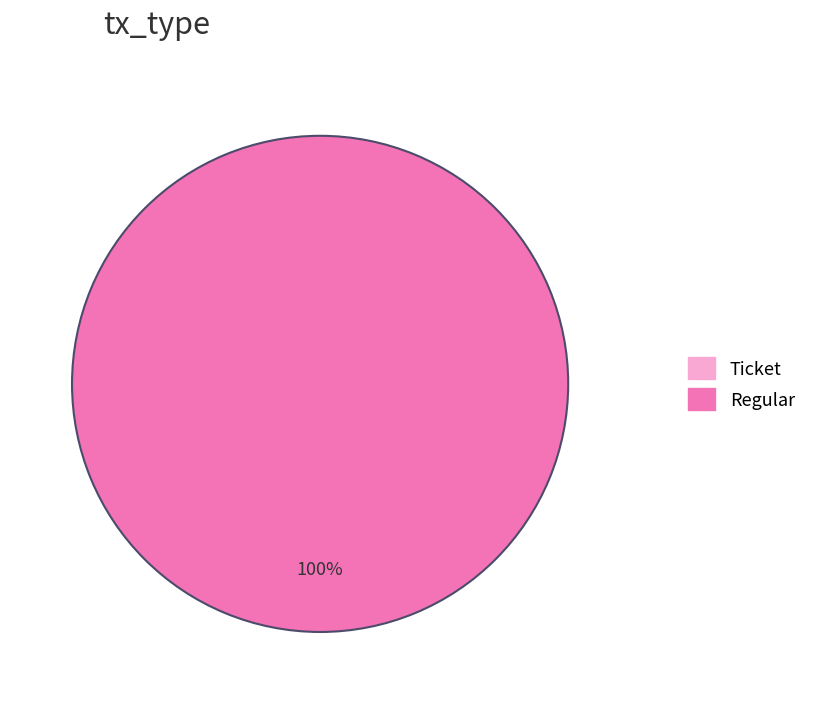

How many slices are in this pie chart?

2